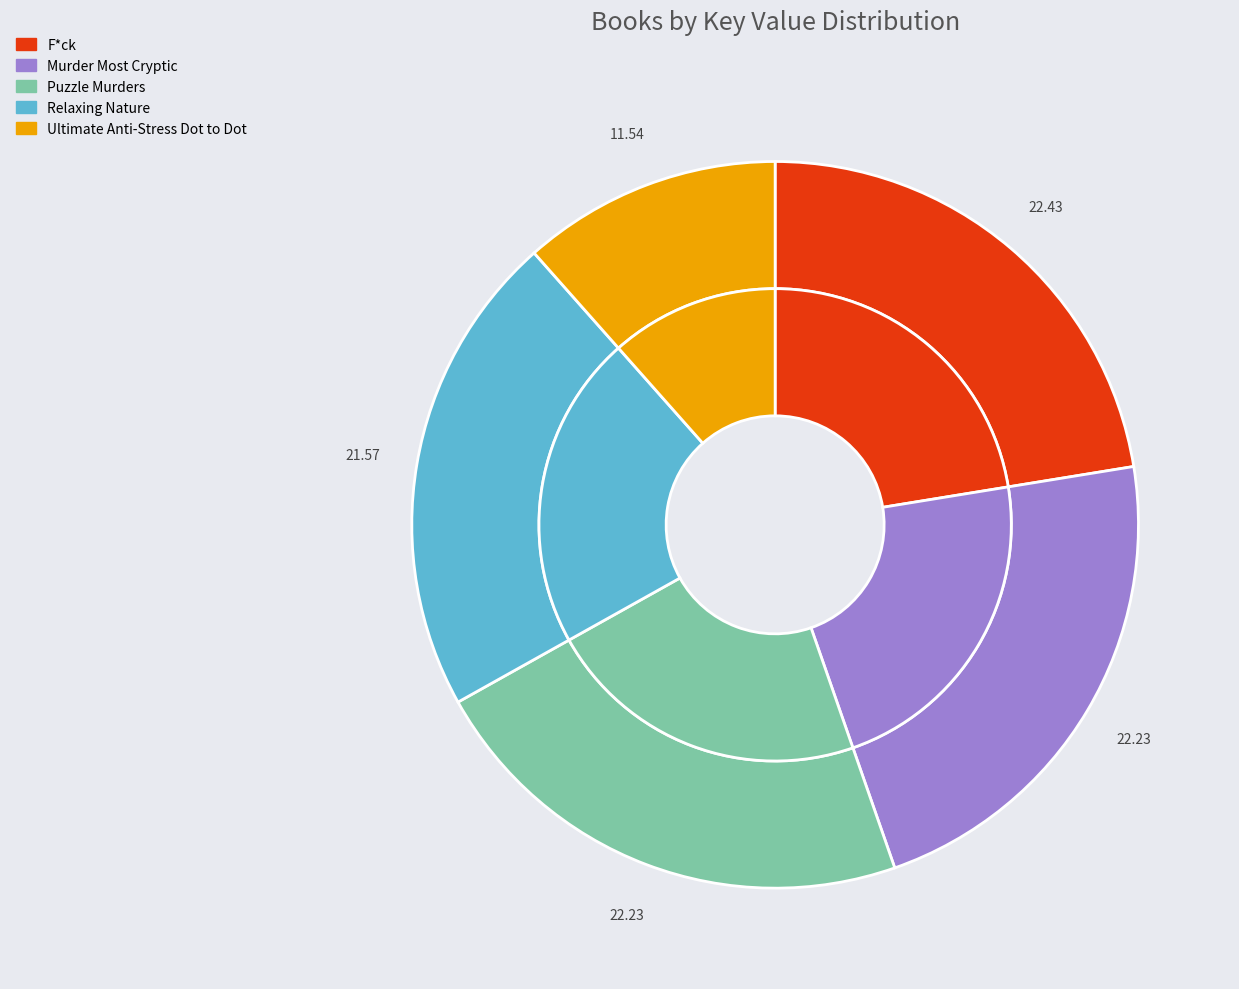

What is the largest slice in the pie chart?

F*ck